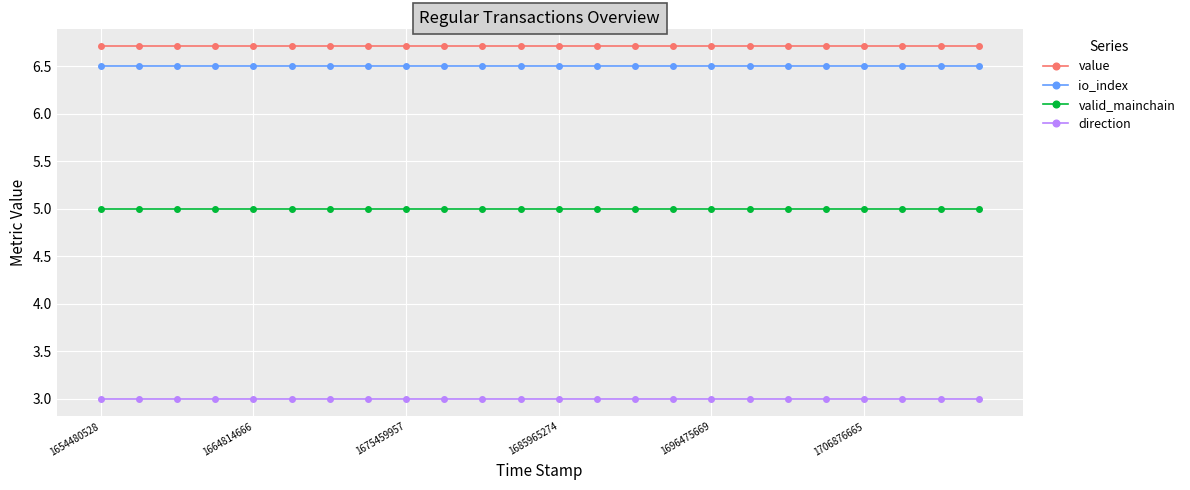

Rank the series by their maximum value, from lowest to highest.

direction, valid_mainchain, io_index, value